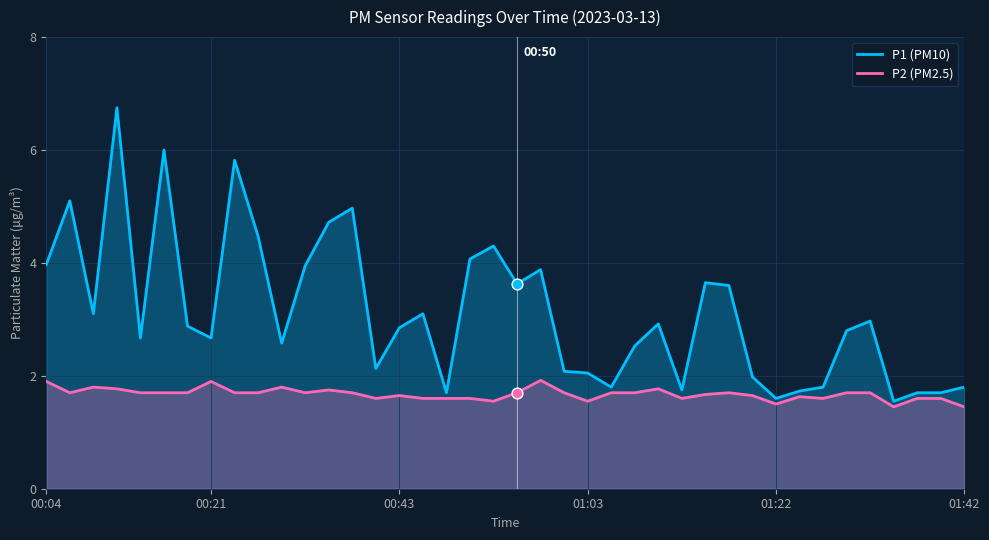

Which series has the widest spread of Y values?

P1 (PM10)